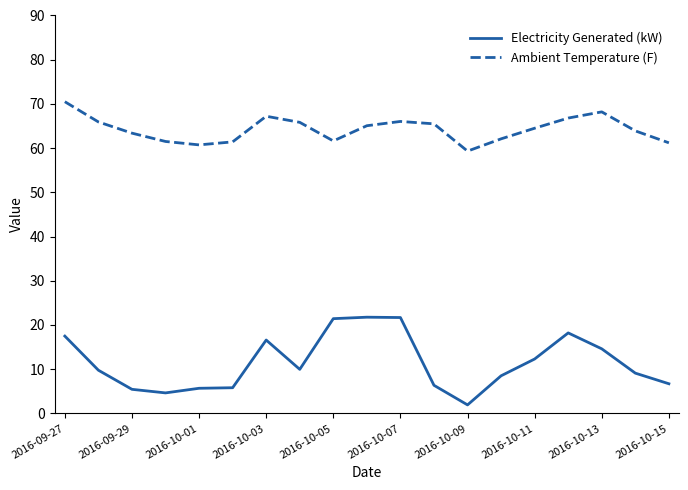

Which series has the largest range (max minus min)?

Electricity Generated (kW)